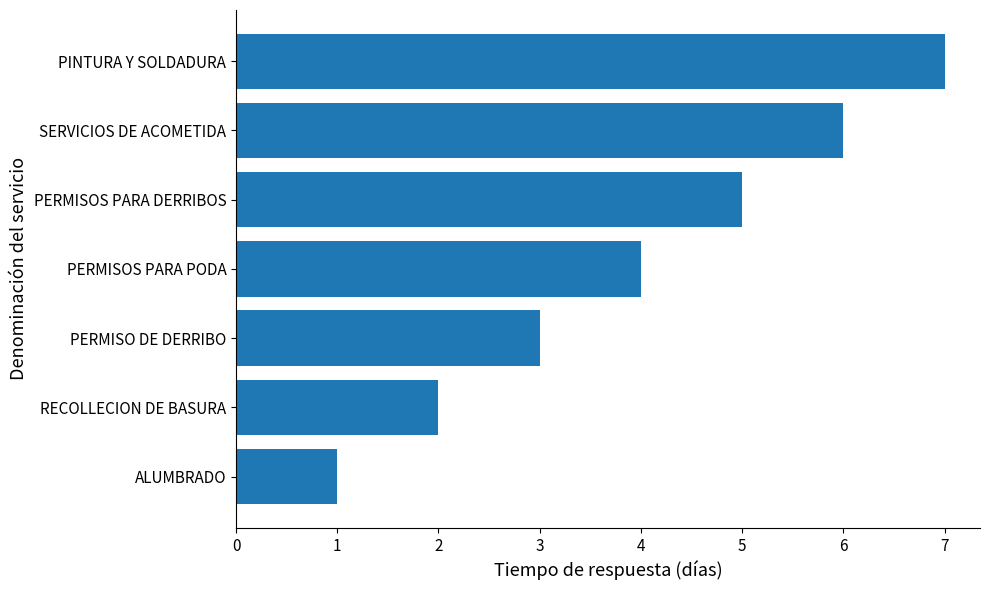

What is the change in value from ALUMBRADO to SERVICIOS DE ACOMETIDA?

+5